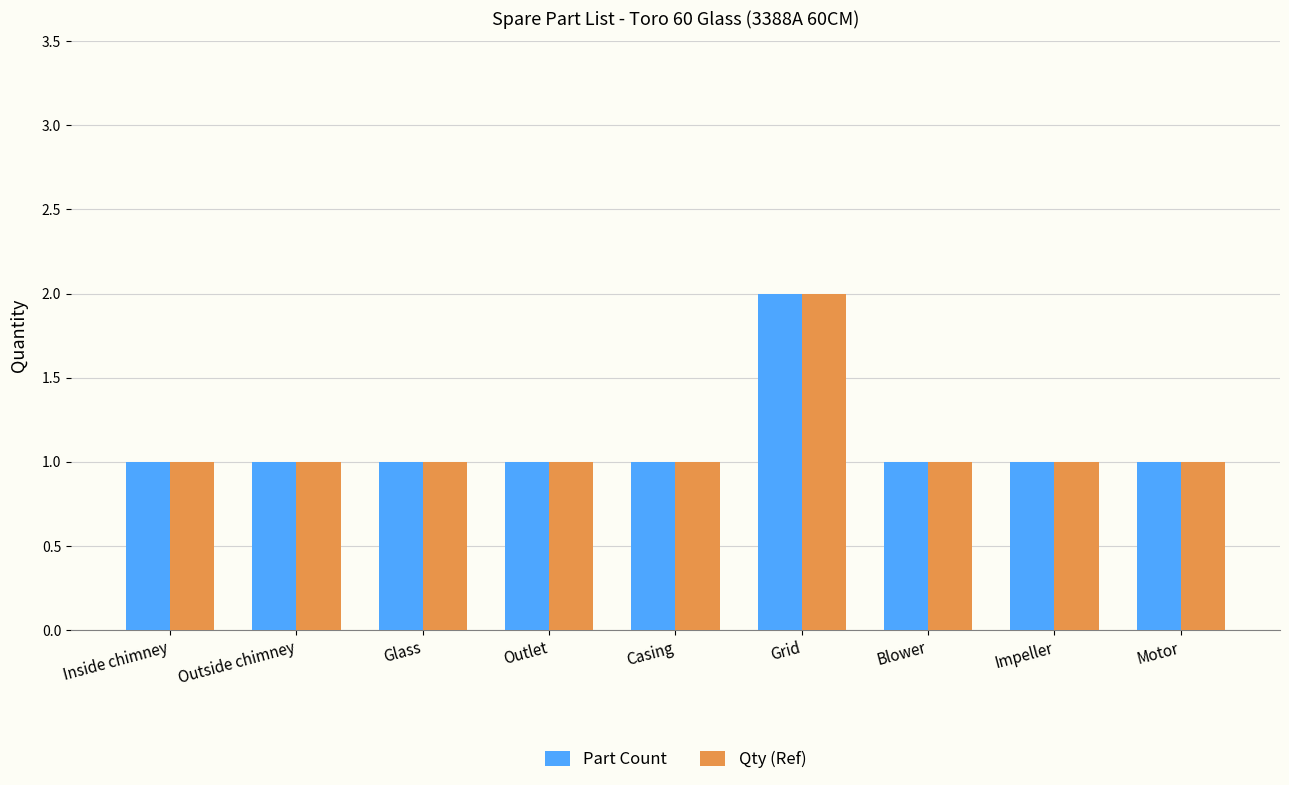

Count the number of data series in this chart.

2